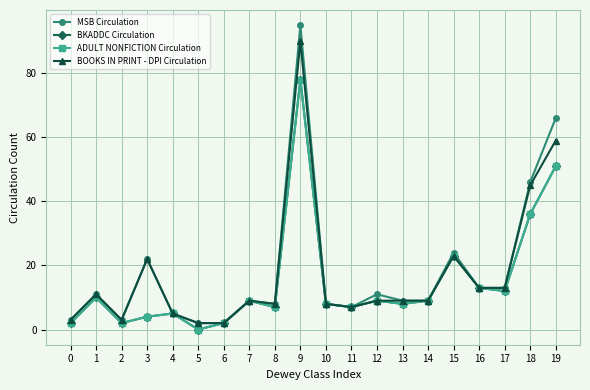

True or false: MSB Circulation has more than 1 interior local peaks.

True